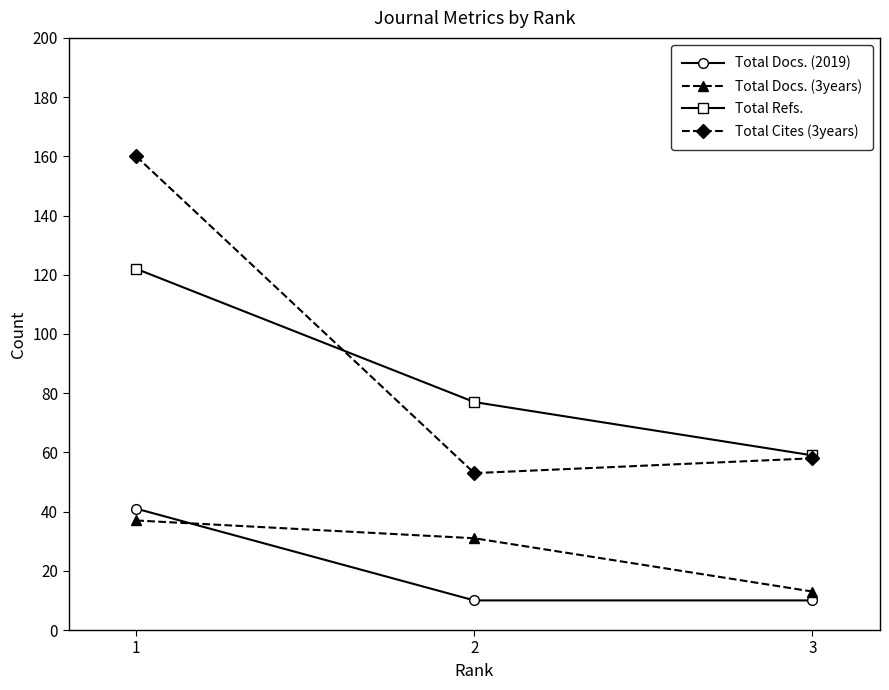

The value of Total Cites (3years) at 2 is 34. True or false?

False